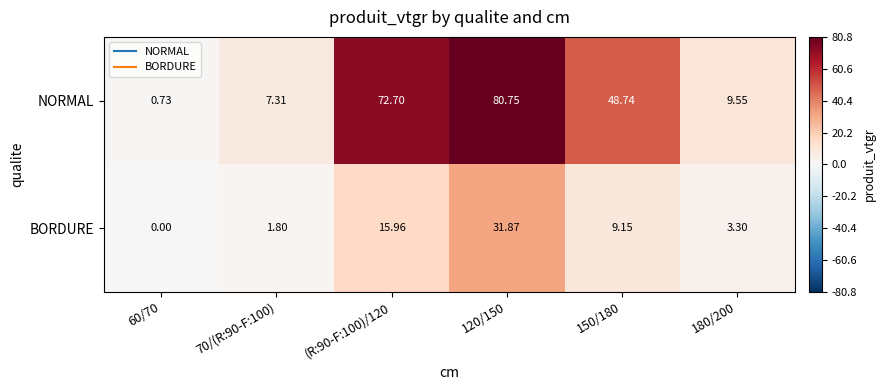

How many categories are shown in the chart?

6